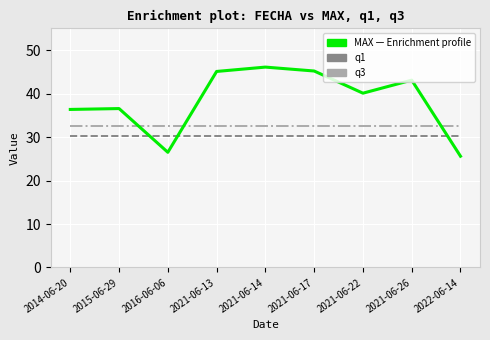

What is the difference between the highest and lowest values at 2022-06-14?

7.0